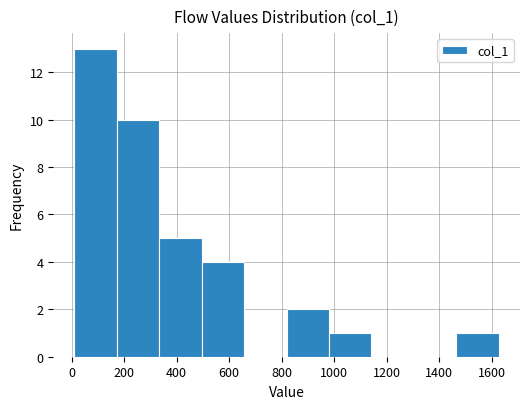

What is the height of the bar covering 180 to 340 on the x-axis? Neither the bar edges nor the heights are printed on the chart, so give them approximately, as read against the axes.

10